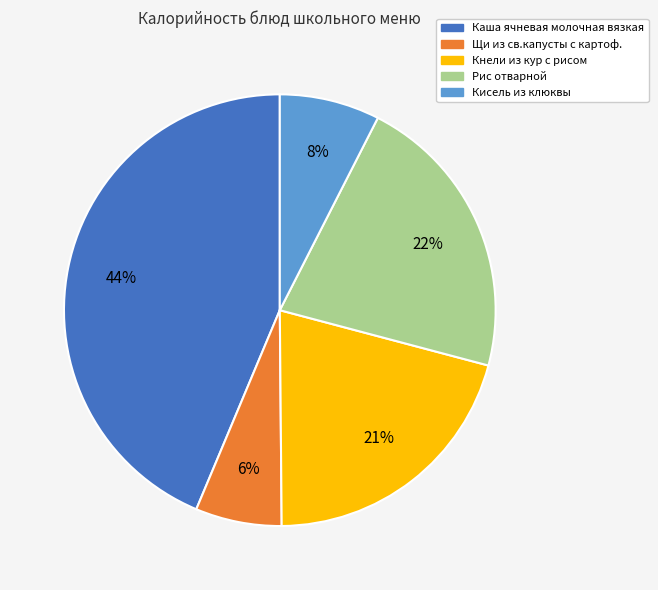

Count the number of slices in the pie.

5